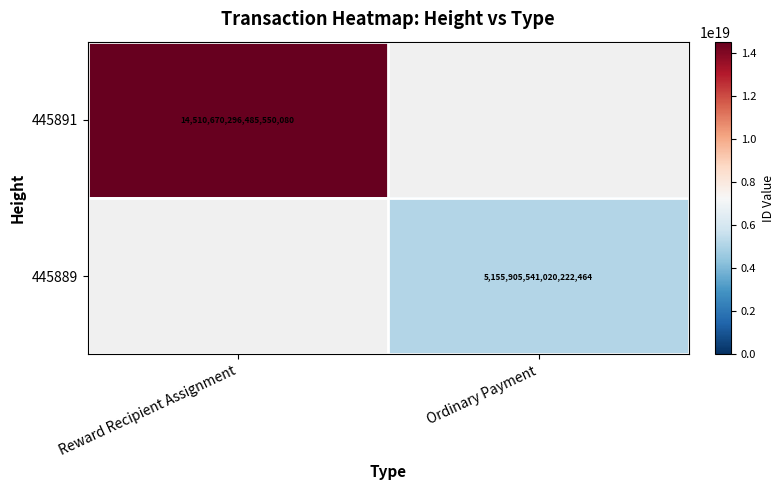

Is it true that 445891 equals 25074467024318193664 at Reward Recipient Assignment?

False